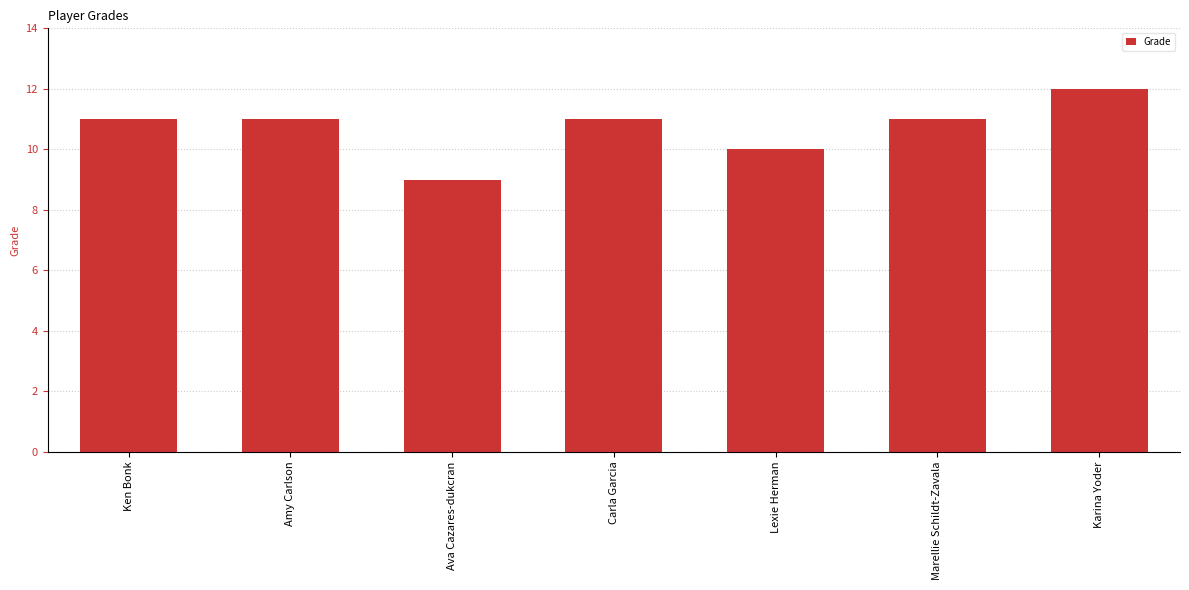

What is the label of the 4th bar from the right?

Carla Garcia